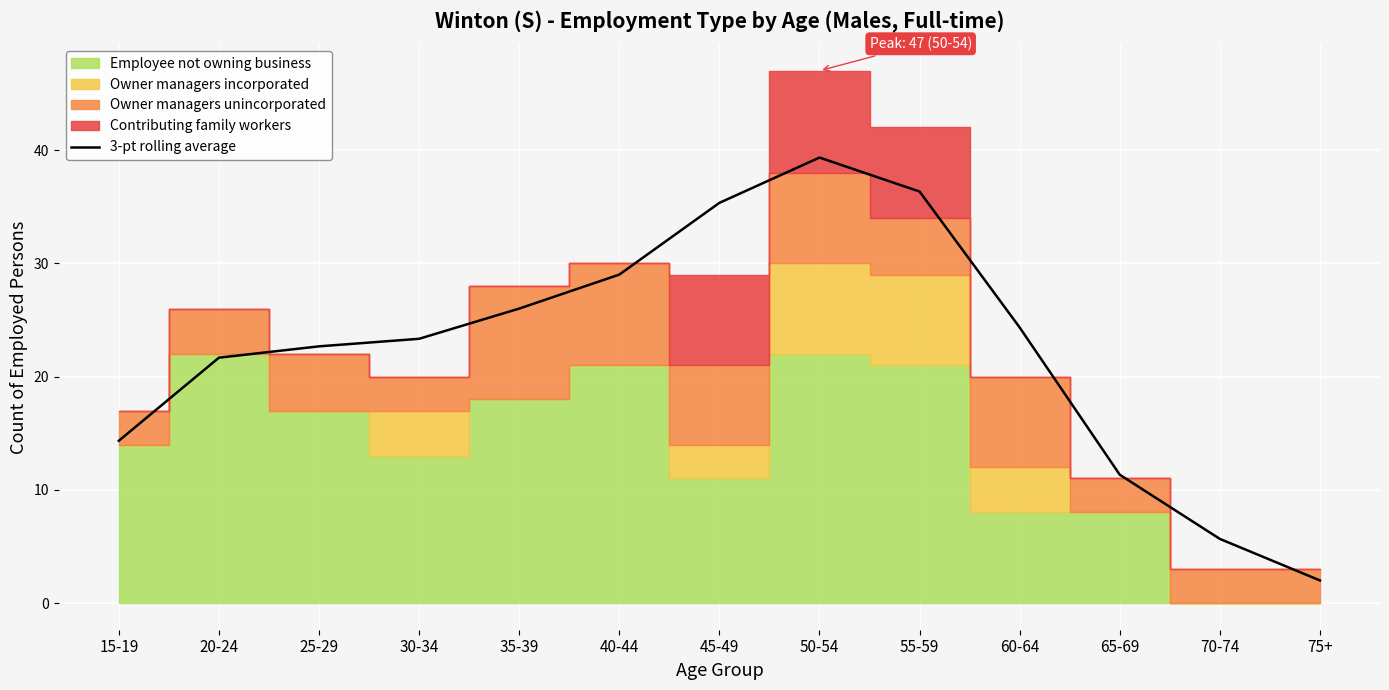

Reading left to right, list all the values displayed in this chart.

14.3	21.7	22.7	23.3	26.0	29.0	35.3	39.3	36.3	24.3	11.3	5.7	2.0